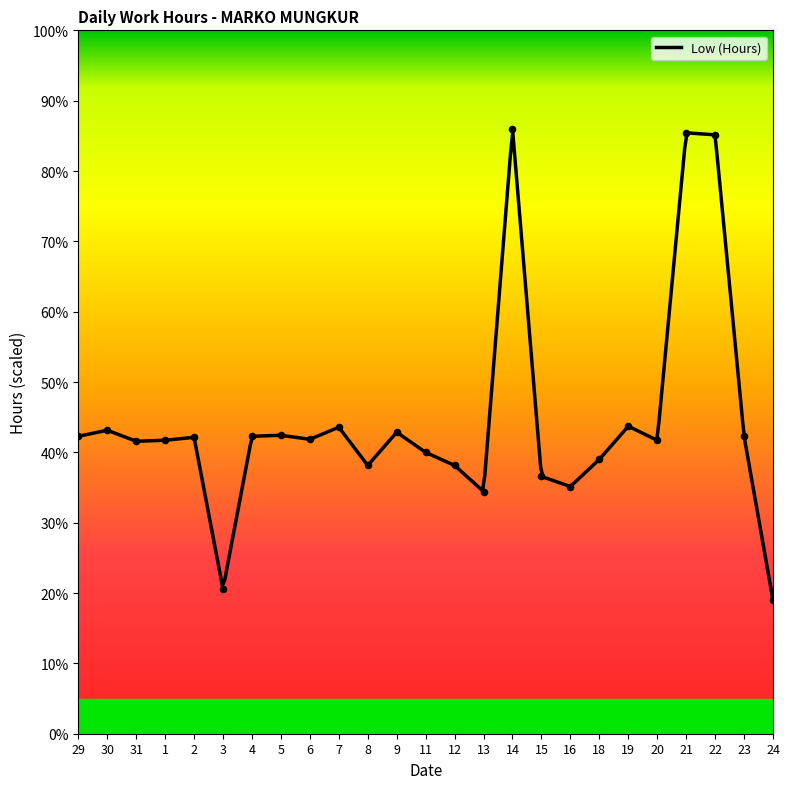

Which has a higher value, 11 or 14?

14